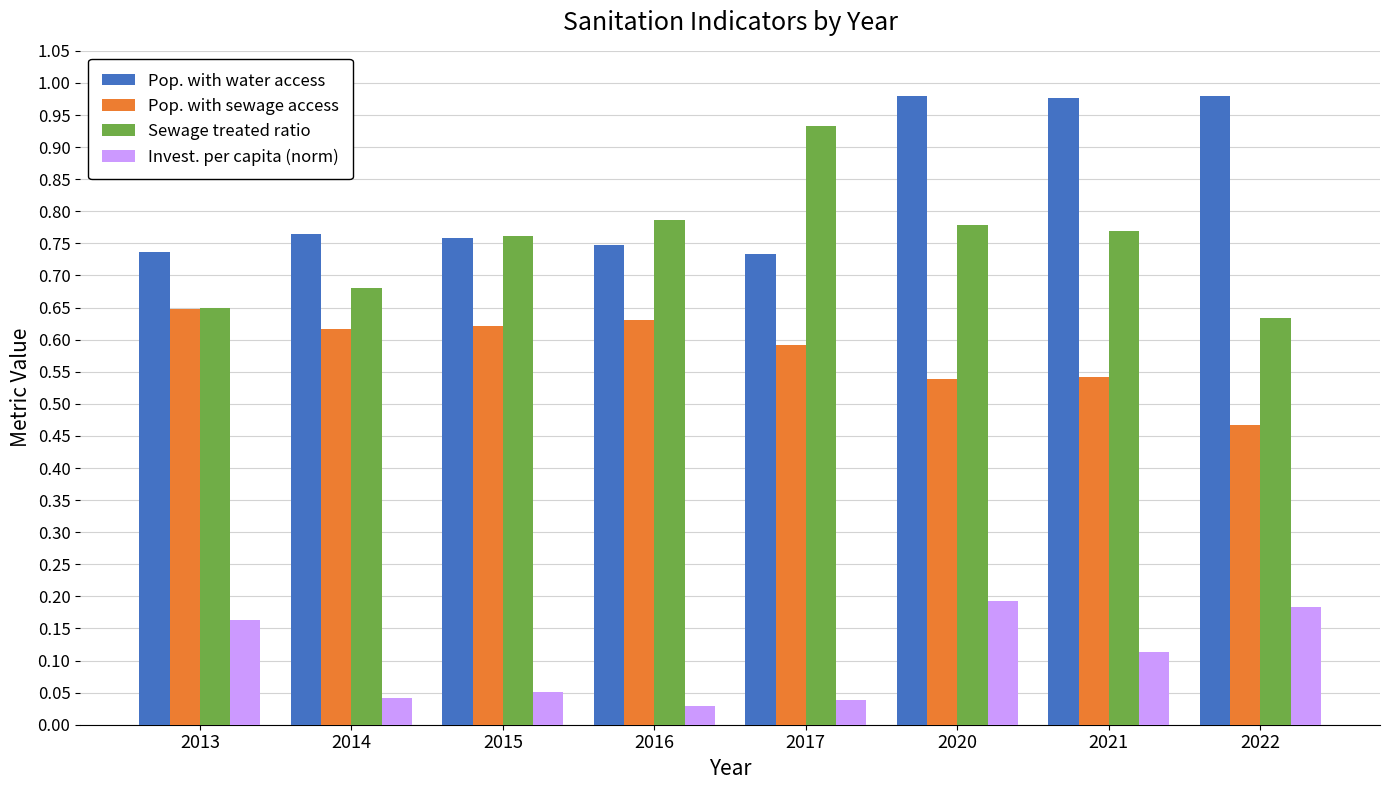

What is the sum of the Pop. with water access values at 2013 and 2016?

1.5